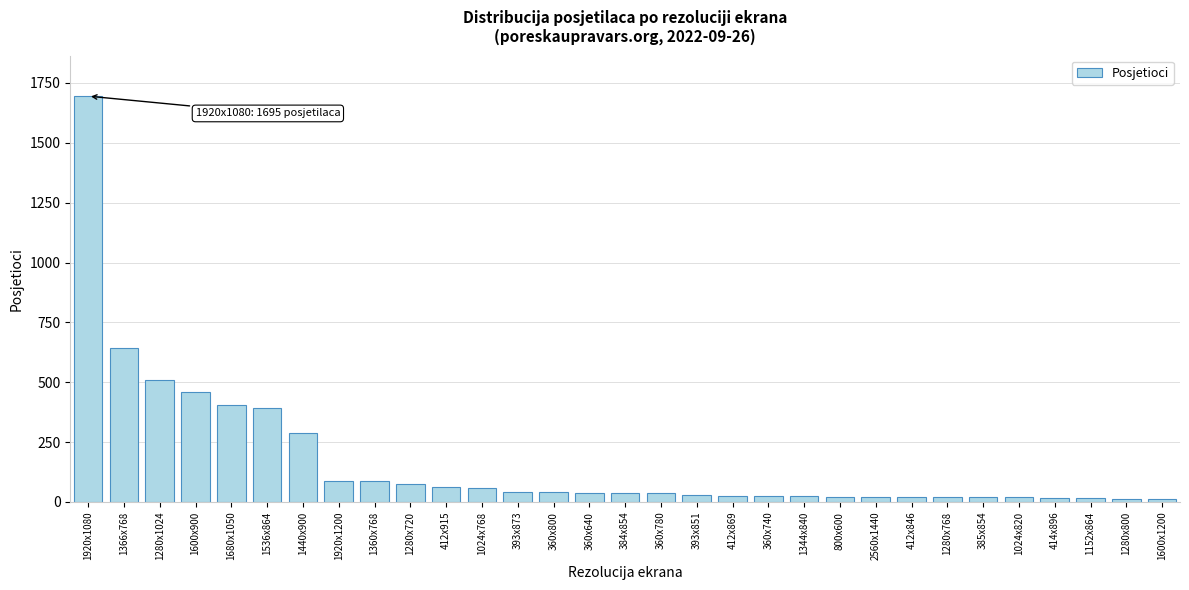

Where is the data nearest to the value 853?

1366x768